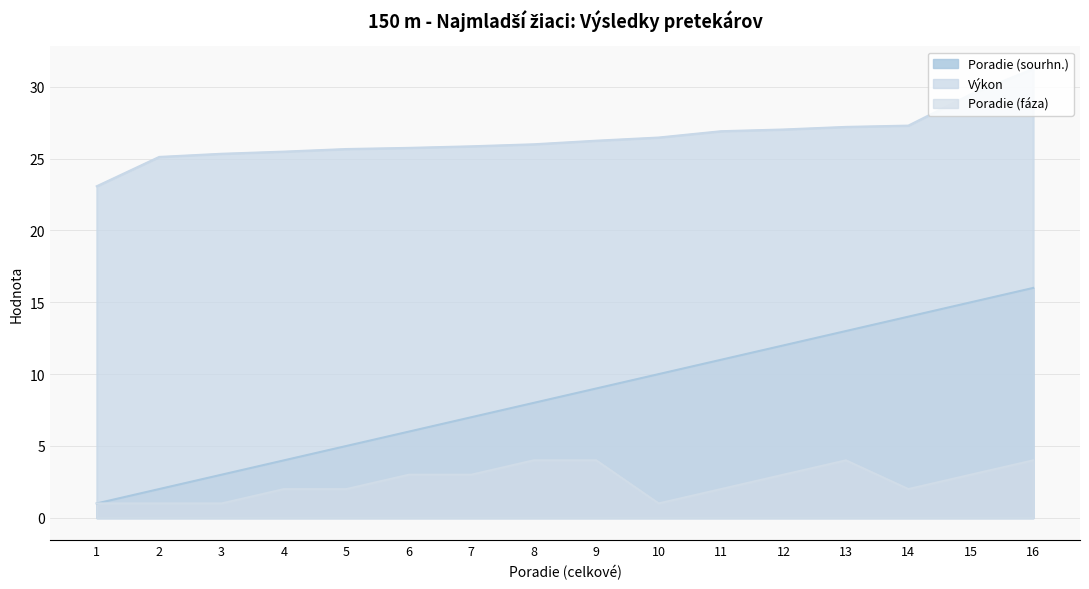

Reading right to left, transcribe all the data shown in this chart.

Poradie (sourhn.): 16.0	15.0	14.0	13.0	12.0	11.0	10.0	9.0	8.0	7.0	6.0	5.0	4.0	3.0	2.0	1.0
Výkon: 31.2	29.5	27.3	27.2	27.0	26.9	26.5	26.2	26.0	25.9	25.8	25.7	25.5	25.3	25.1	23.1
Poradie (fáza): 4.0	3.0	2.0	4.0	3.0	2.0	1.0	4.0	4.0	3.0	3.0	2.0	2.0	1.0	1.0	1.0